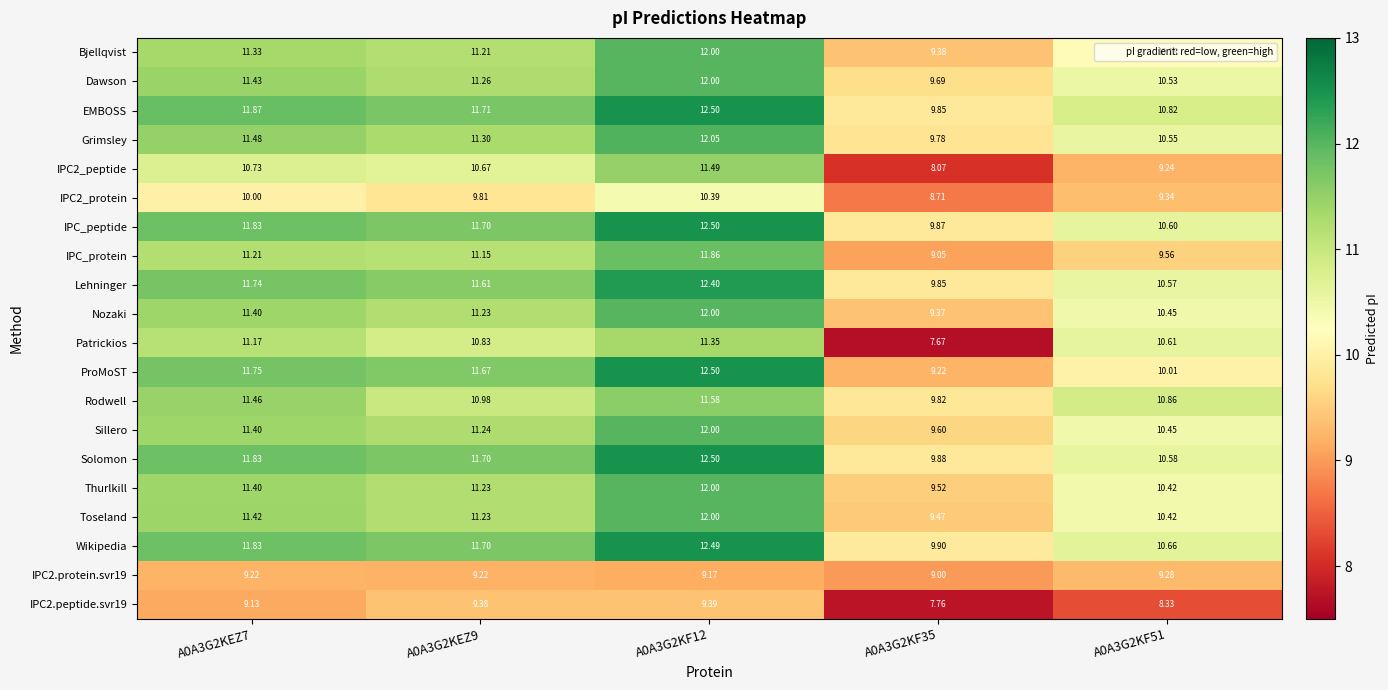

At how many categories does at least one series exceed 7?

5